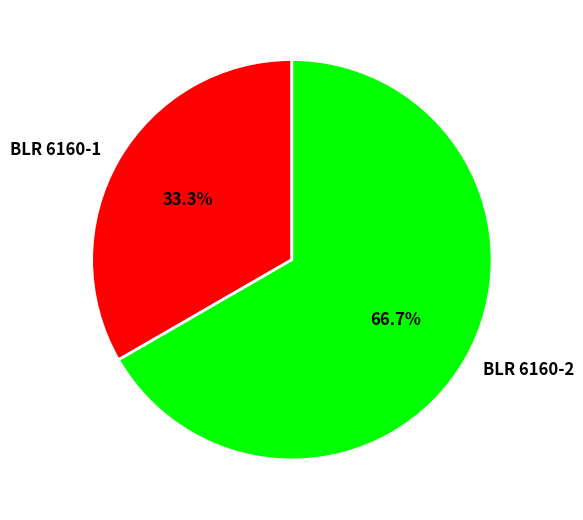

Rank the categories by value from lowest to highest.

BLR 6160-1, BLR 6160-2